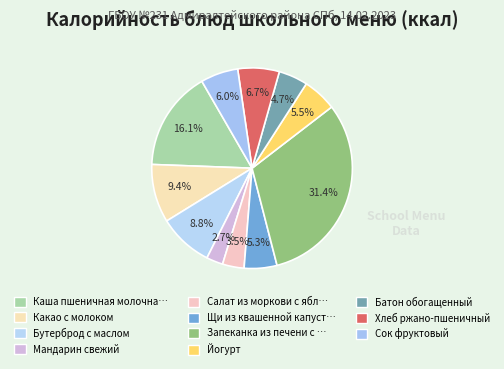

How many segments does this pie chart have?

11